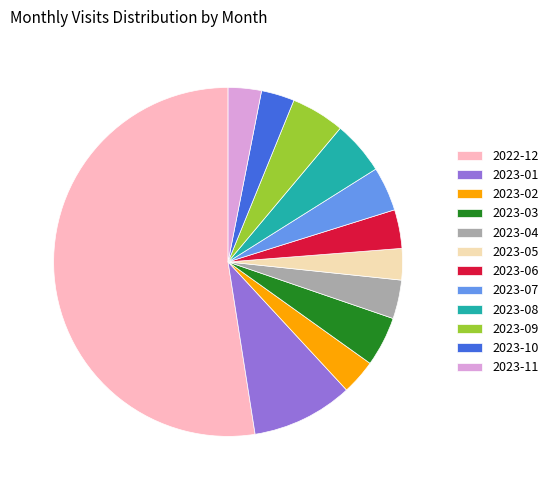

Combined, do 2022-12 and 2023-09 account for over 50%?

Yes